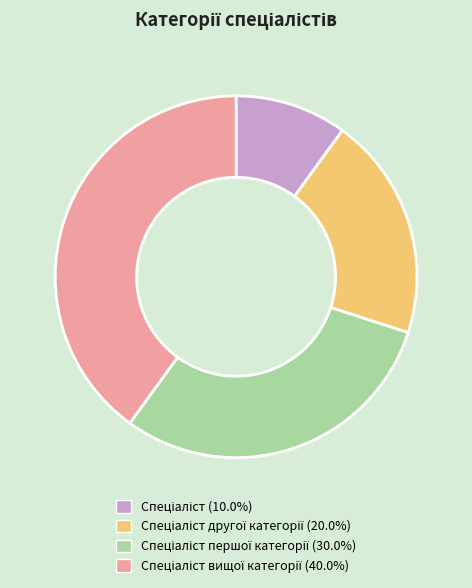

Is there a majority slice in this chart?

No